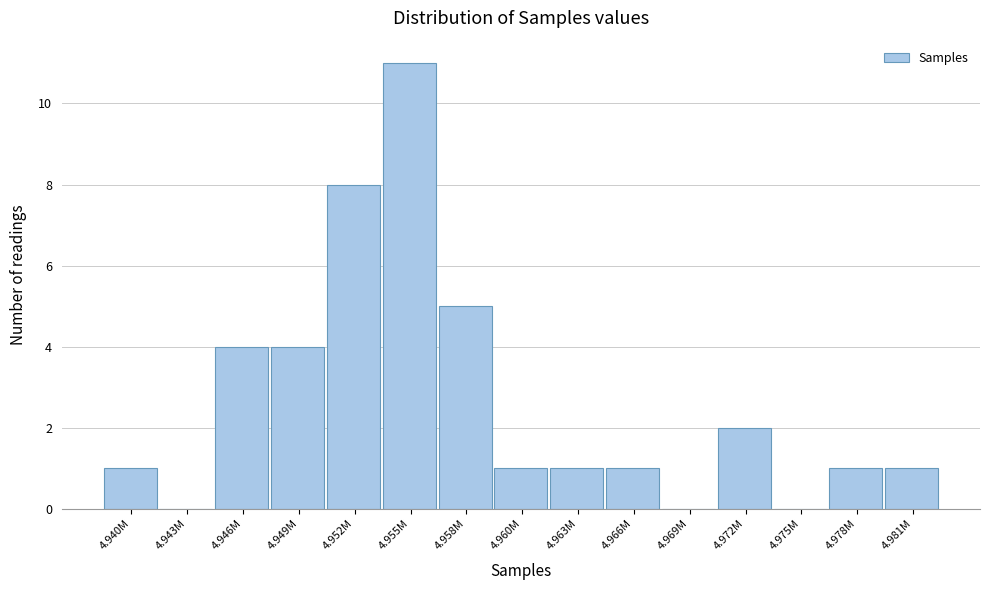

Reading right to left, list all the values displayed in this chart.

4.981M=1	4.978M=1	4.975M=0	4.972M=2	4.969M=0	4.966M=1	4.963M=1	4.960M=1	4.958M=5	4.955M=11	4.952M=8	4.949M=4	4.946M=4	4.943M=0	4.940M=1